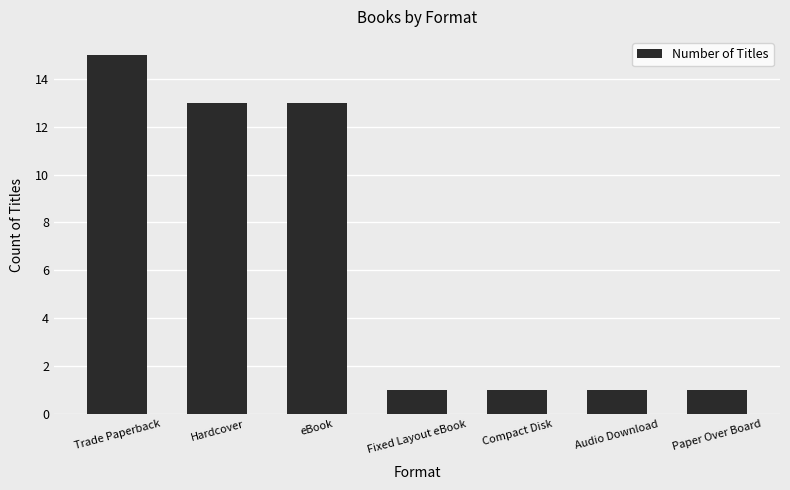

What is the label of the 4th bar from the right?

Fixed Layout eBook